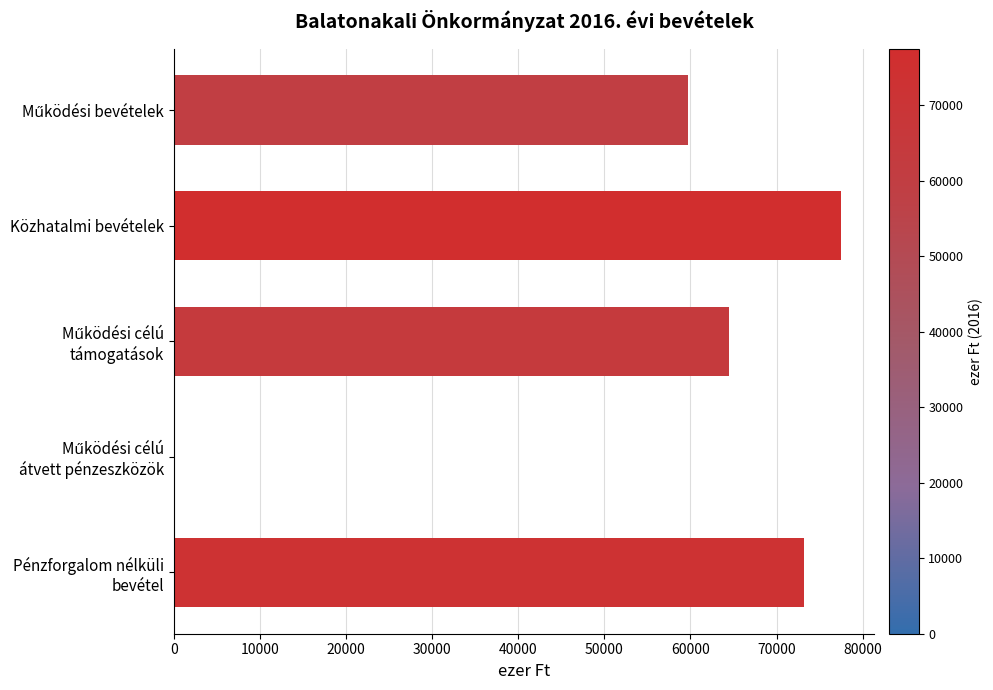

Is it true that the value at Közhatalmi bevételek is 77500?

True